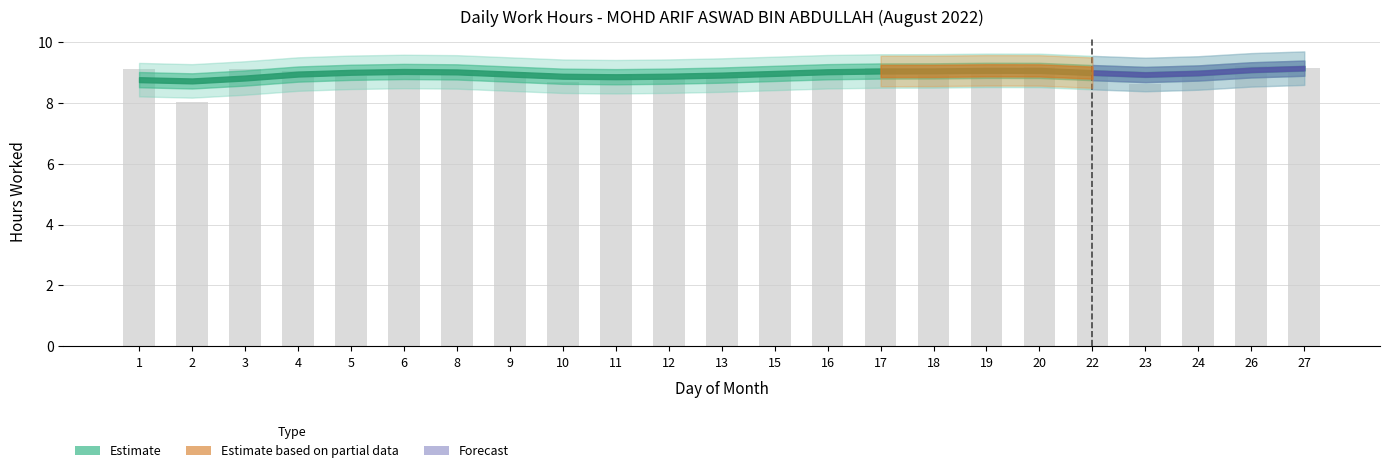

What is the maximum value shown in the chart?

9.2